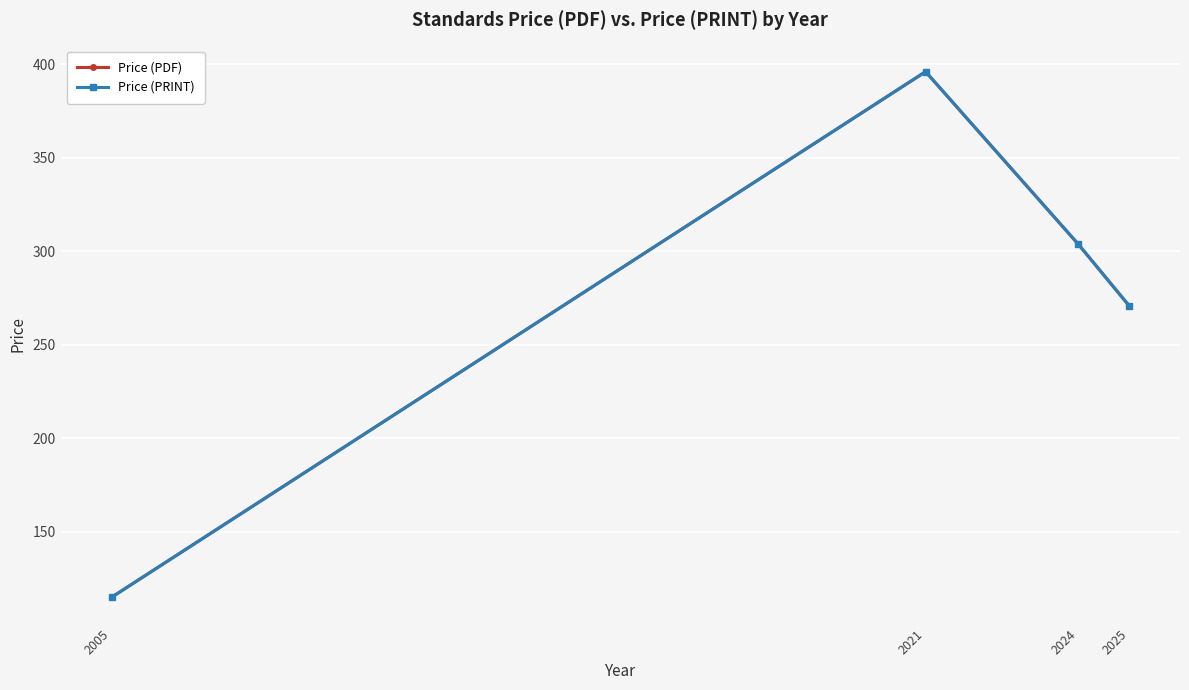

At which category is the sum across all series the highest?

2021